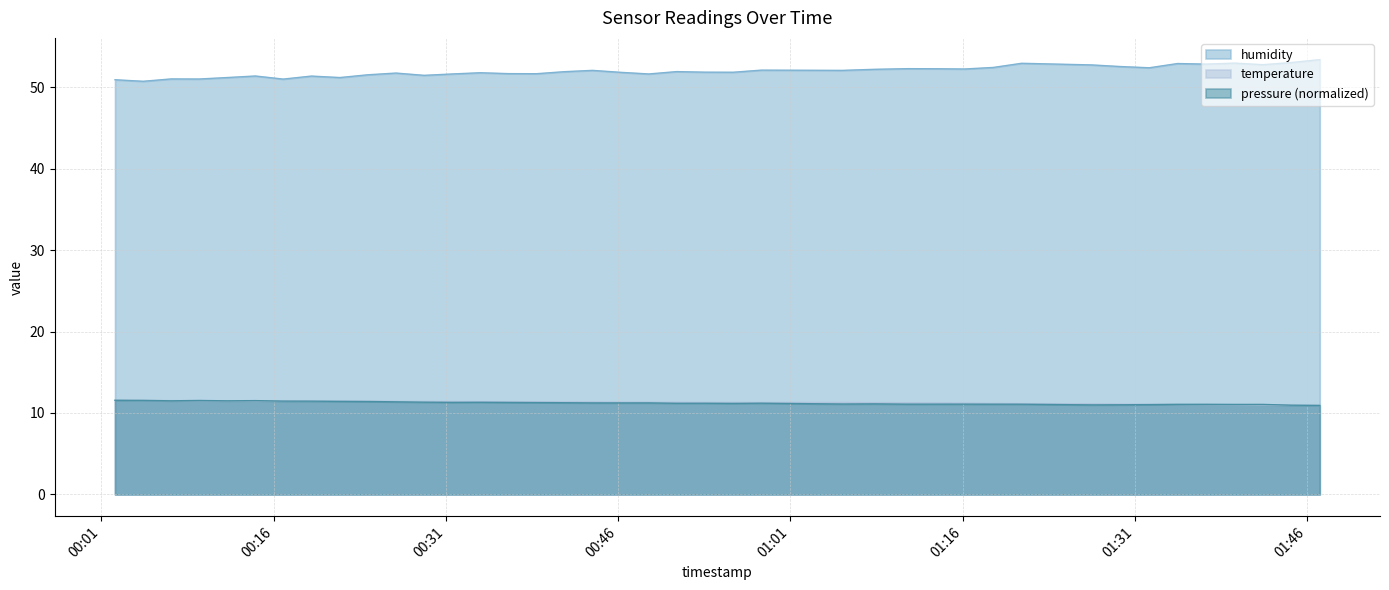

Is it true that humidity equals 88.9 at 2023-05-02T00:26:39?

False